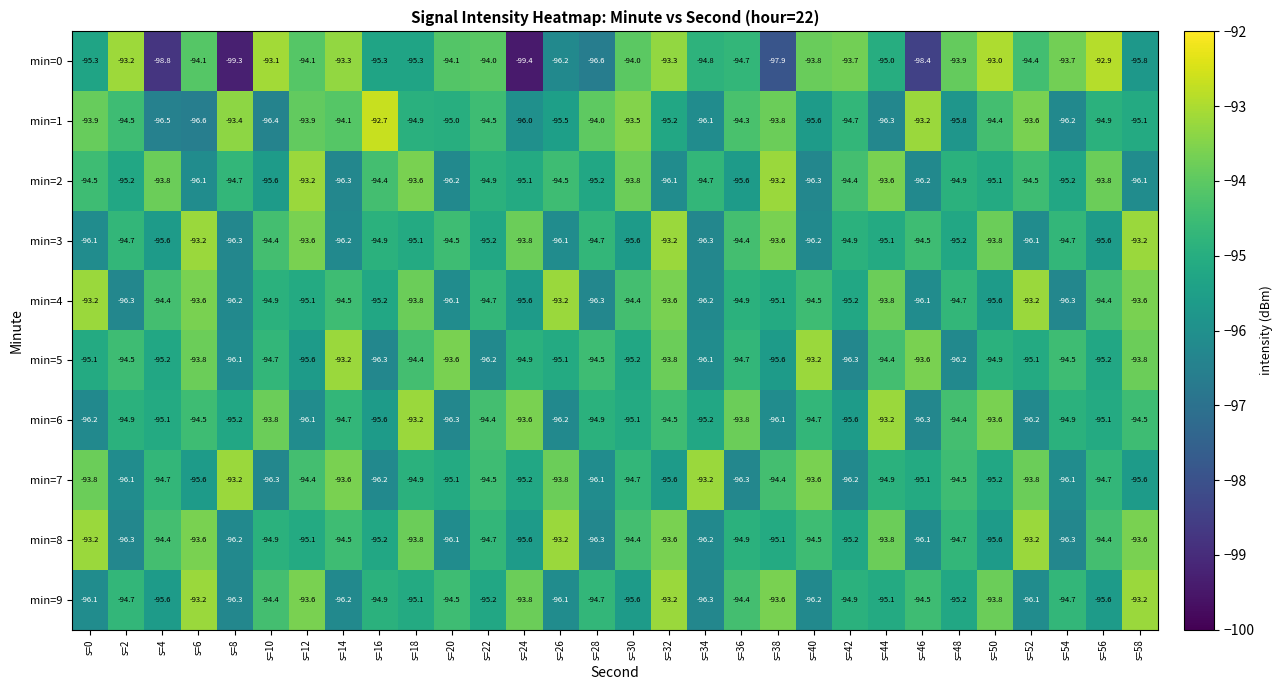

At which category is the sum across all series the highest?

s=32